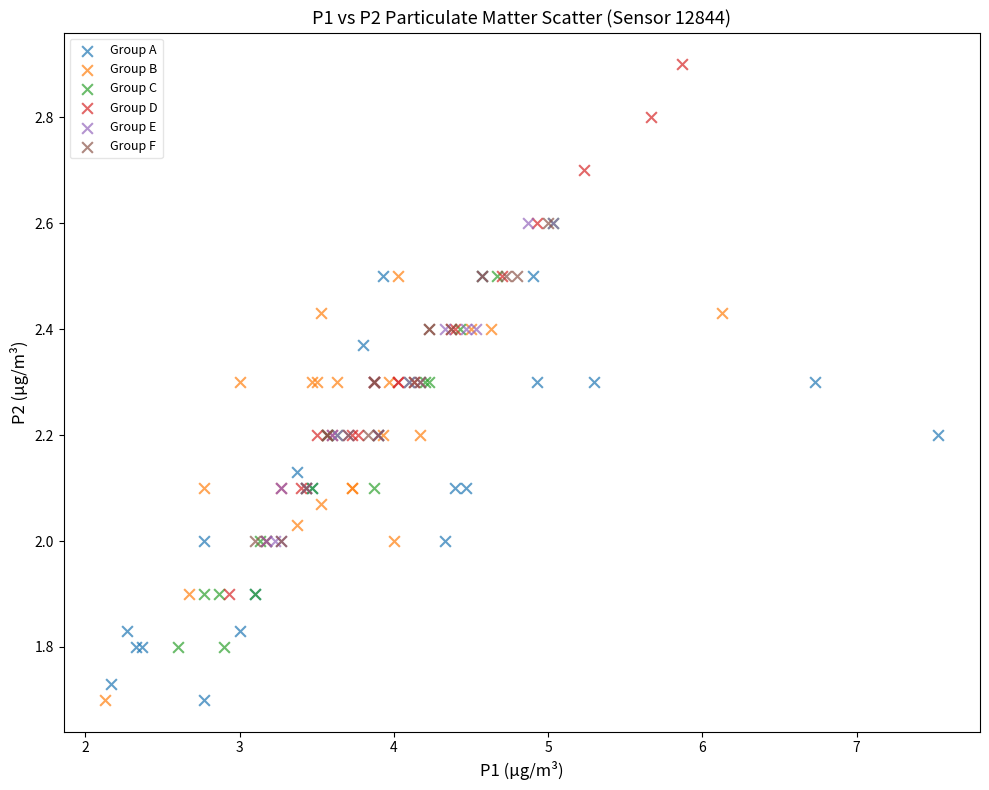

Which series contains the highest Y value?

Group D